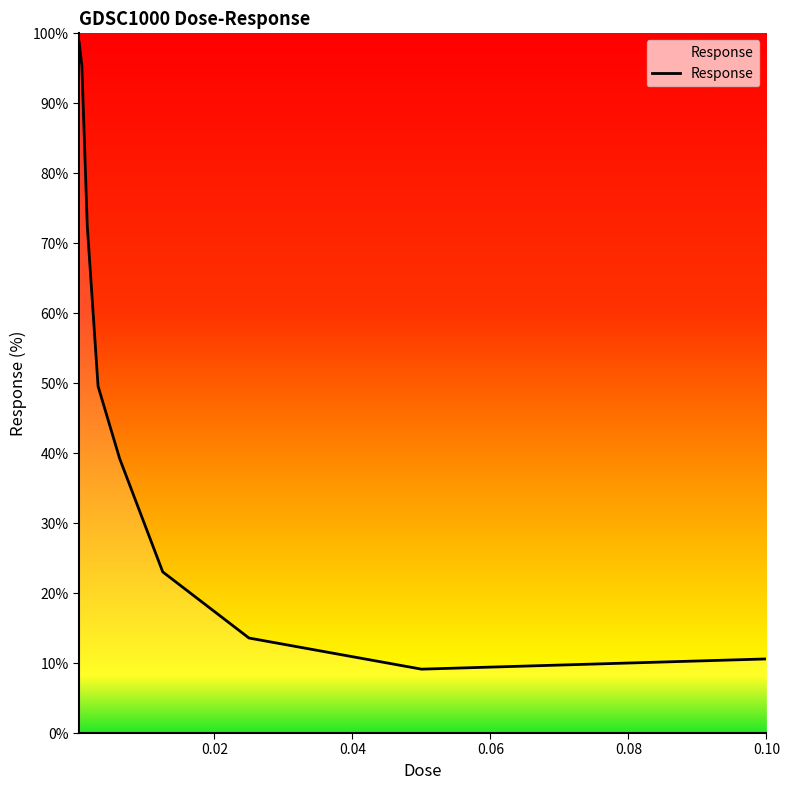

What is the maximum value shown in the chart?

98.7